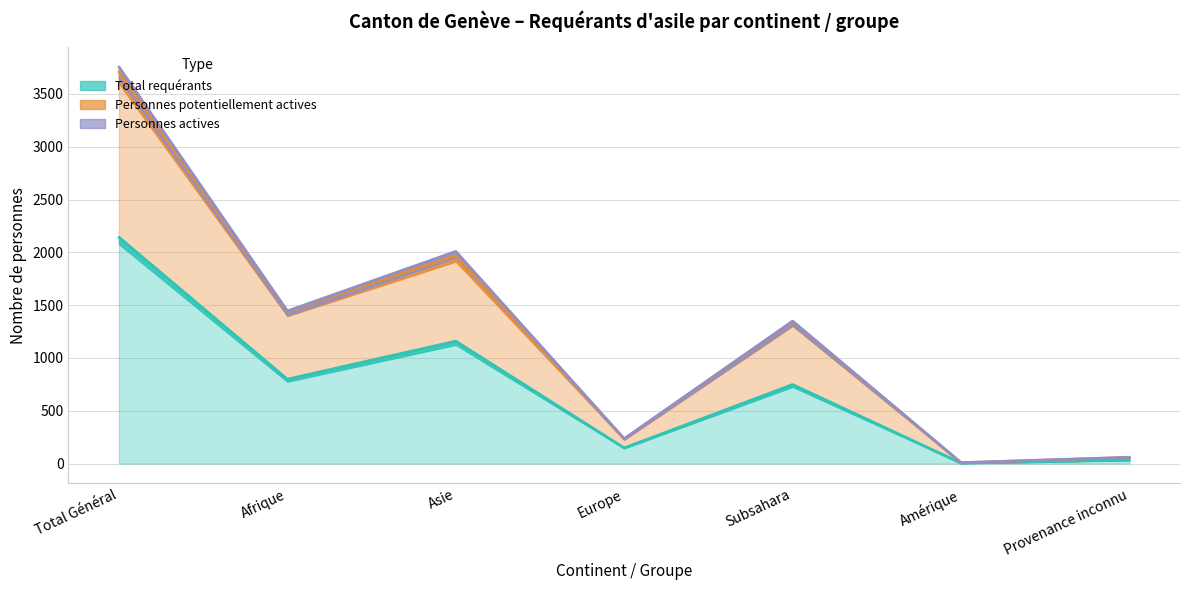

What is the value of the Total requérants point at the 2nd from the left?

799